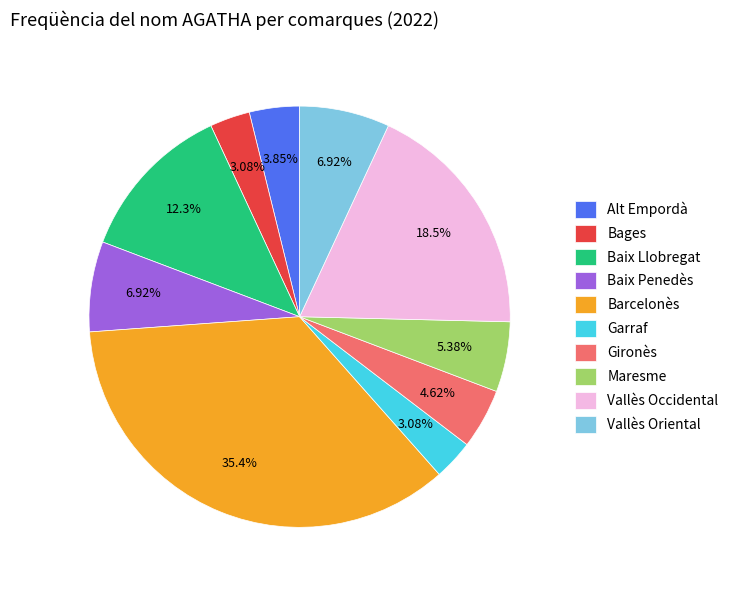

To the nearest percent, what is the average slice percentage?

10%